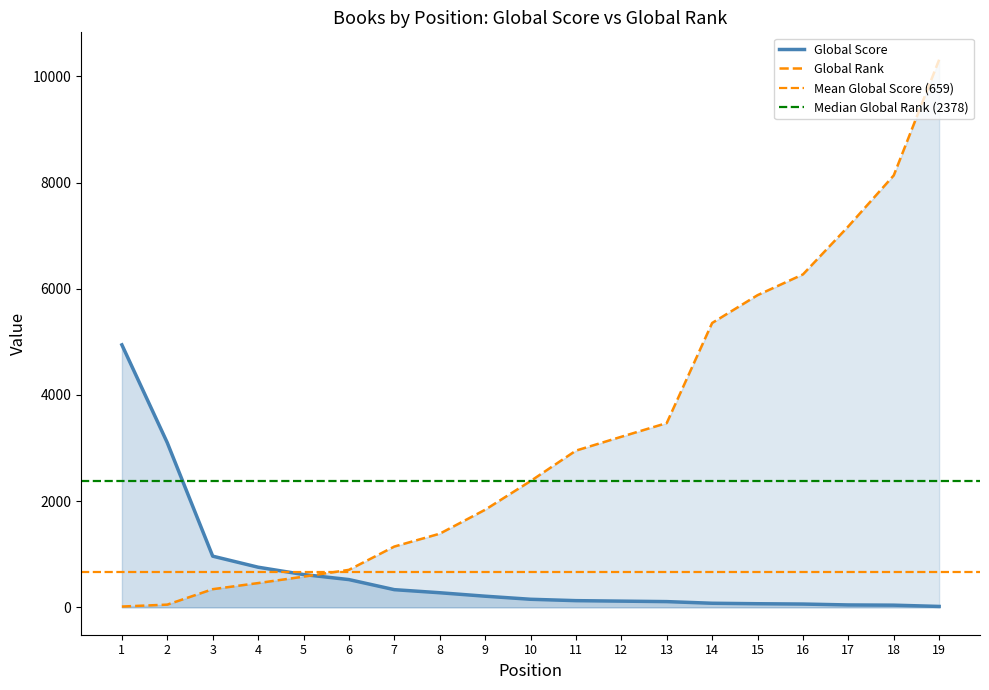

Which series has the largest range (max minus min)?

Global Rank